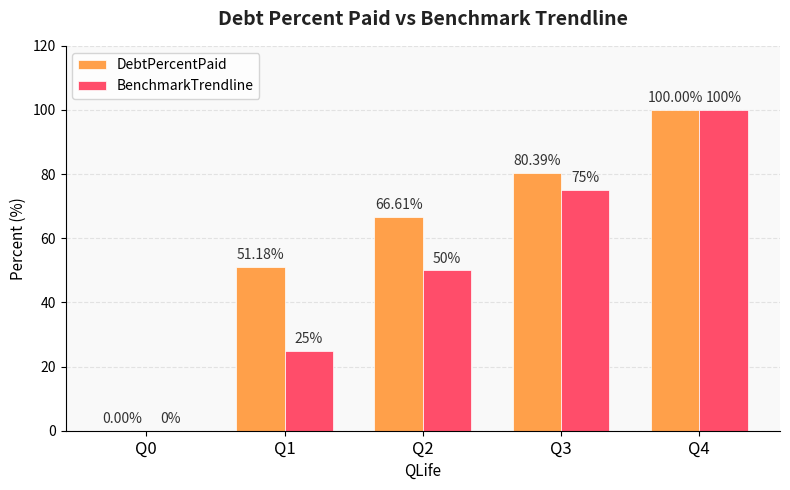

How many values in DebtPercentPaid are above zero?

4